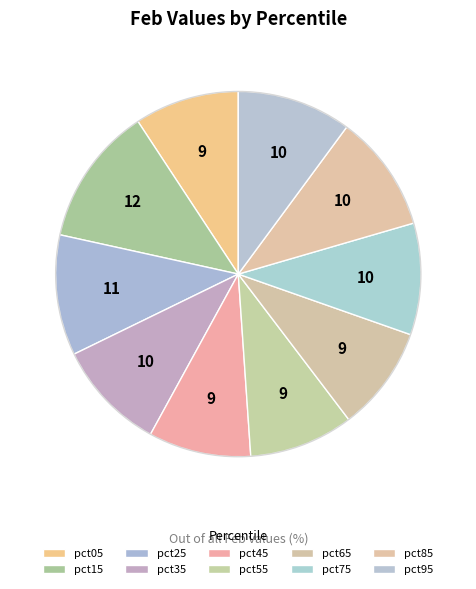

Count the number of slices in the pie.

10